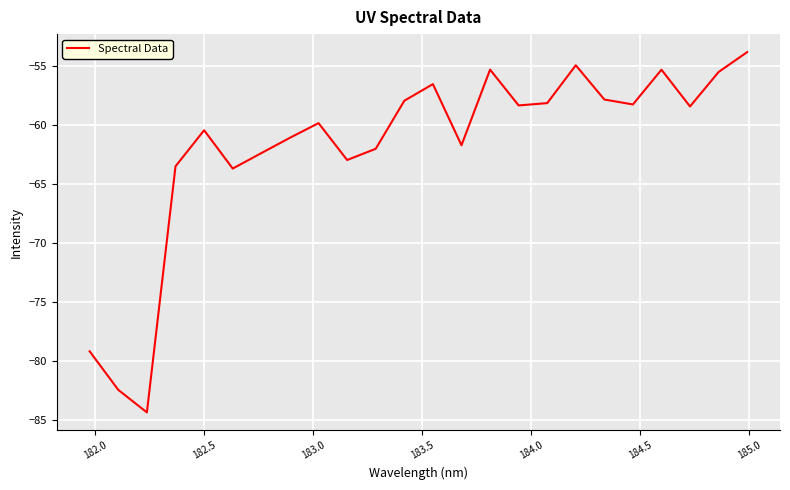

How many lines are shown in the chart?

1